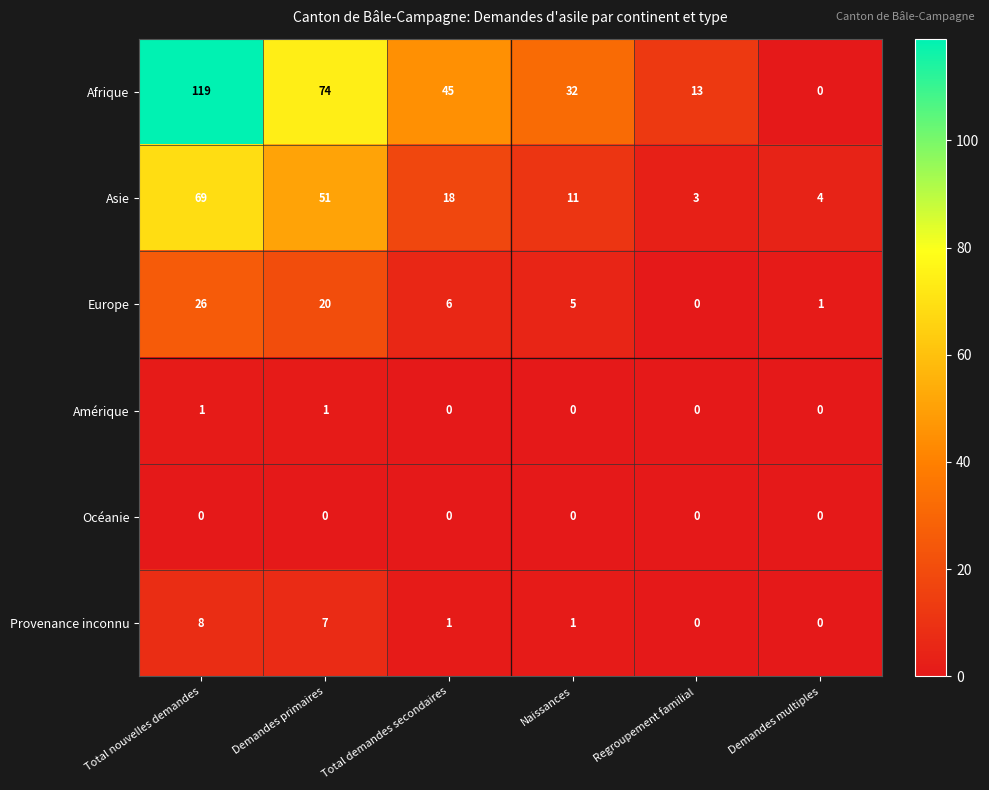

What is the greatest value displayed?

119